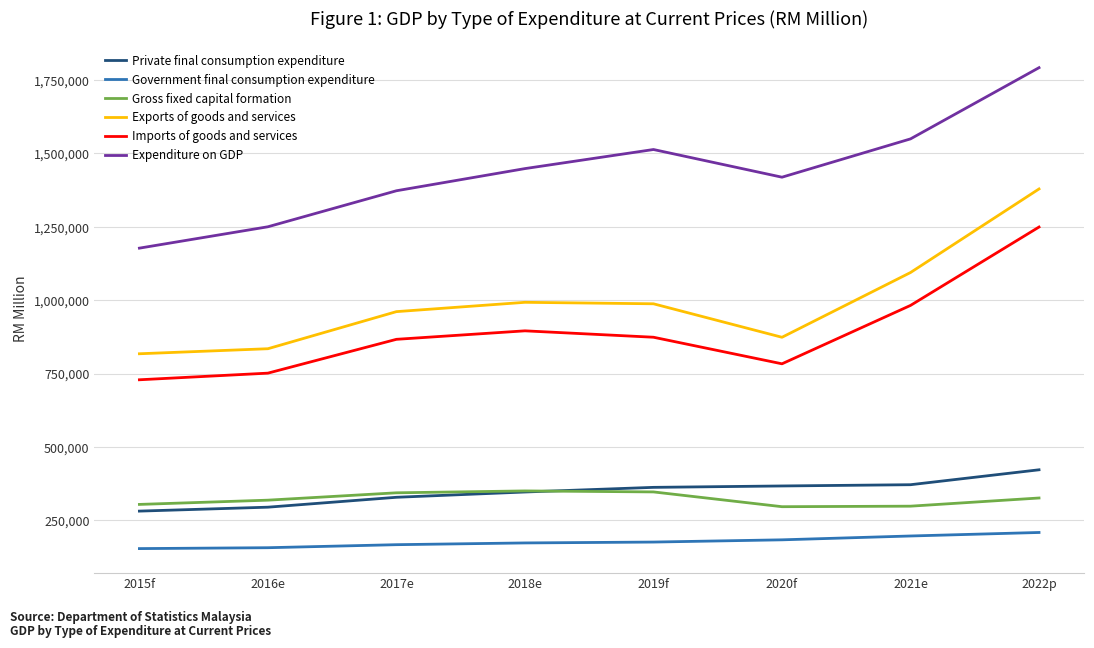

True or false: Imports of goods and services and Expenditure on GDP intersect in this chart.

False